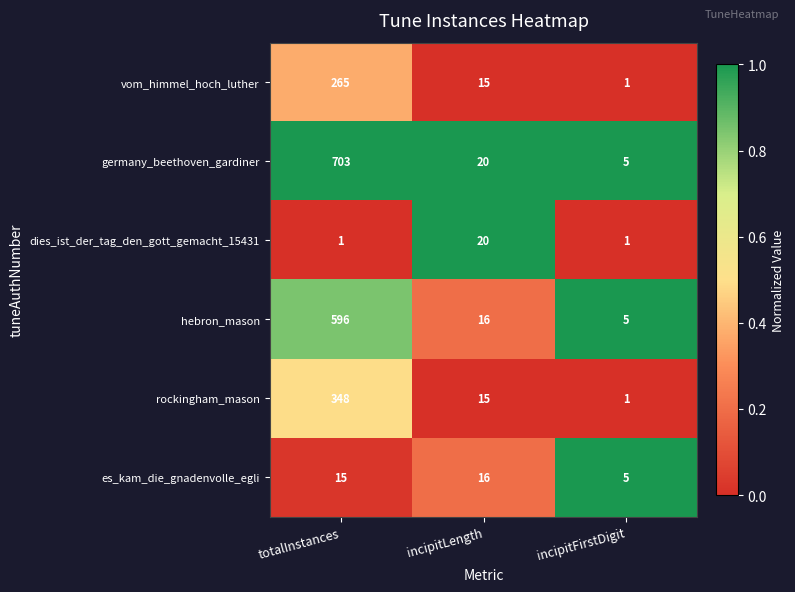

Count the number of categories in the chart.

3